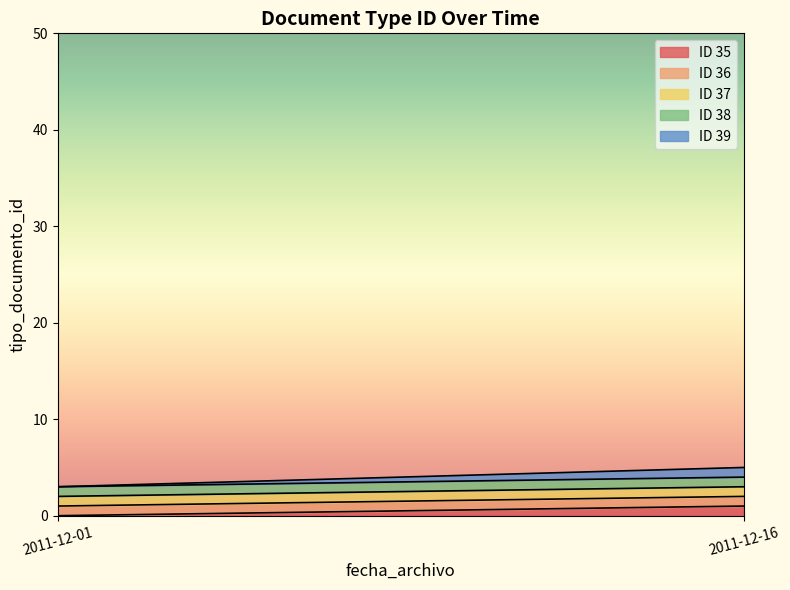

True or false: there are more than 1 points higher than both neighbors.

False